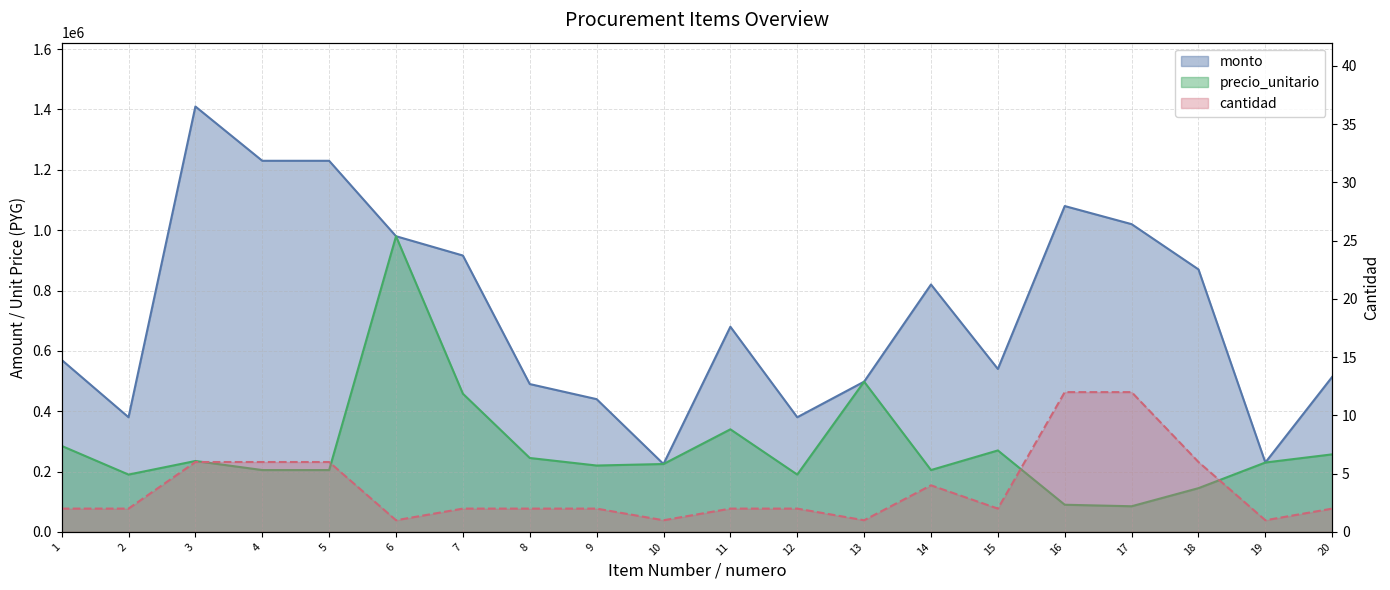

Reading right to left, list all the values displayed in this chart.

monto: 514000	230000	870000	1020000	1080000	540000	820000	498000	380000	680000	225000	440000	490000	916000	980000	1230000	1230000	1410000	380000	570000
precio_unitario: 257000	230000	145000	85000	90000	270000	205000	498000	190000	340000	225000	220000	245000	458000	980000	205000	205000	235000	190000	285000
cantidad: 2	1	6	12	12	2	4	1	2	2	1	2	2	2	1	6	6	6	2	2